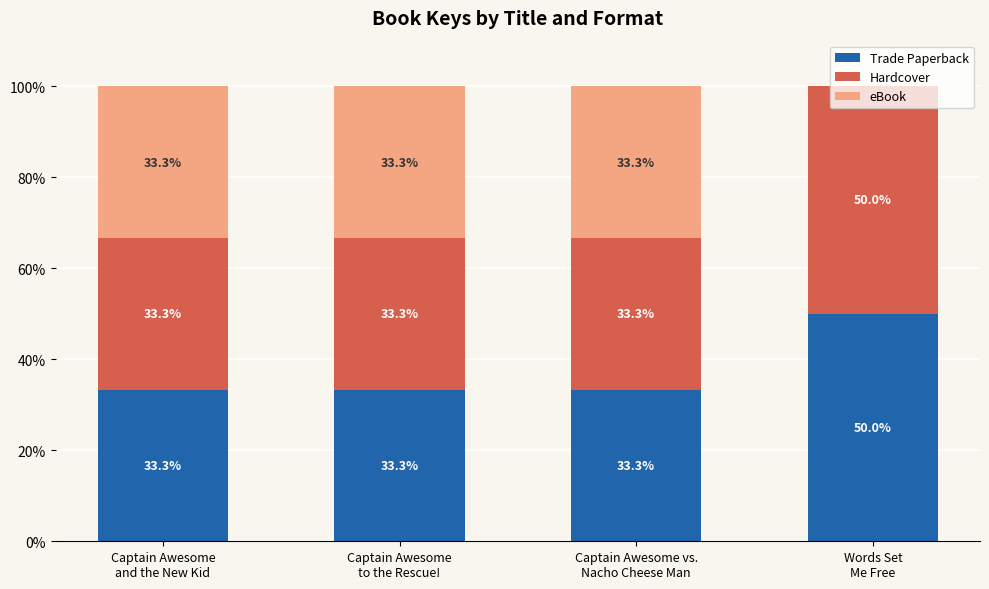

What is the maximum value for Trade Paperback?

50.0